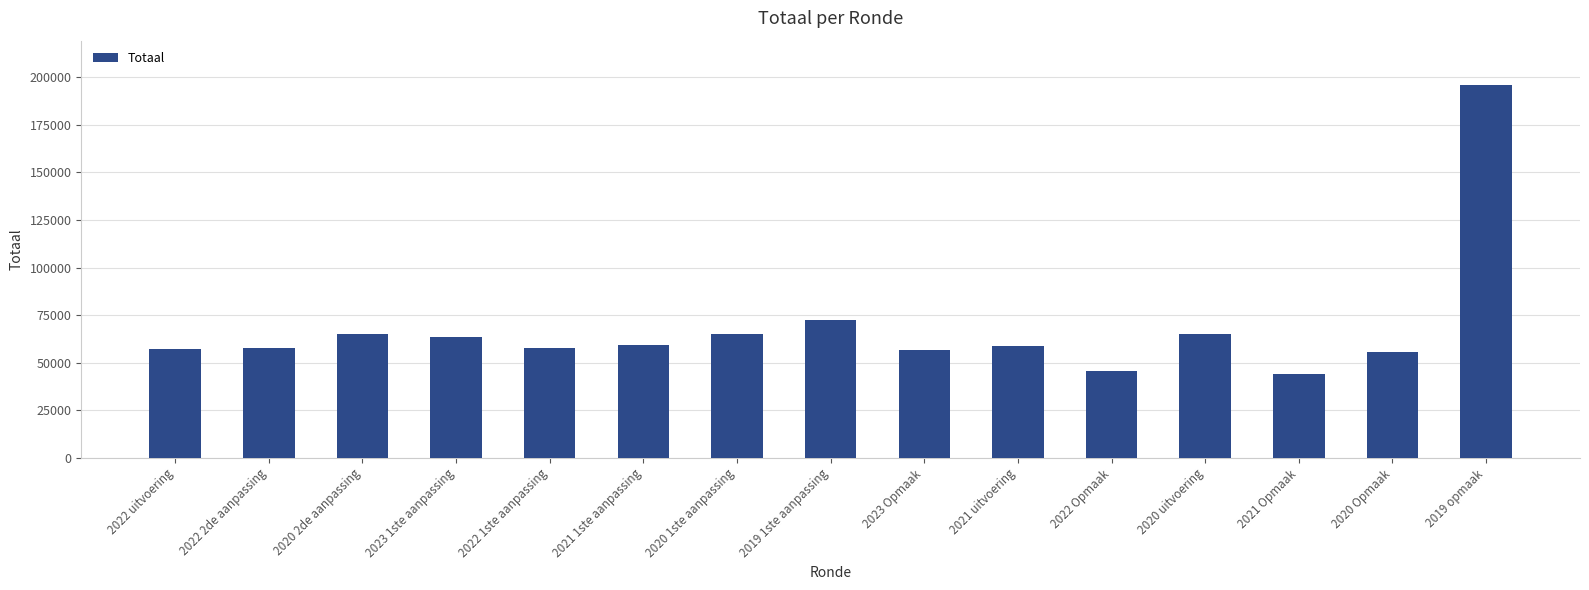

Which label corresponds to the largest value in the chart?

2019 opmaak